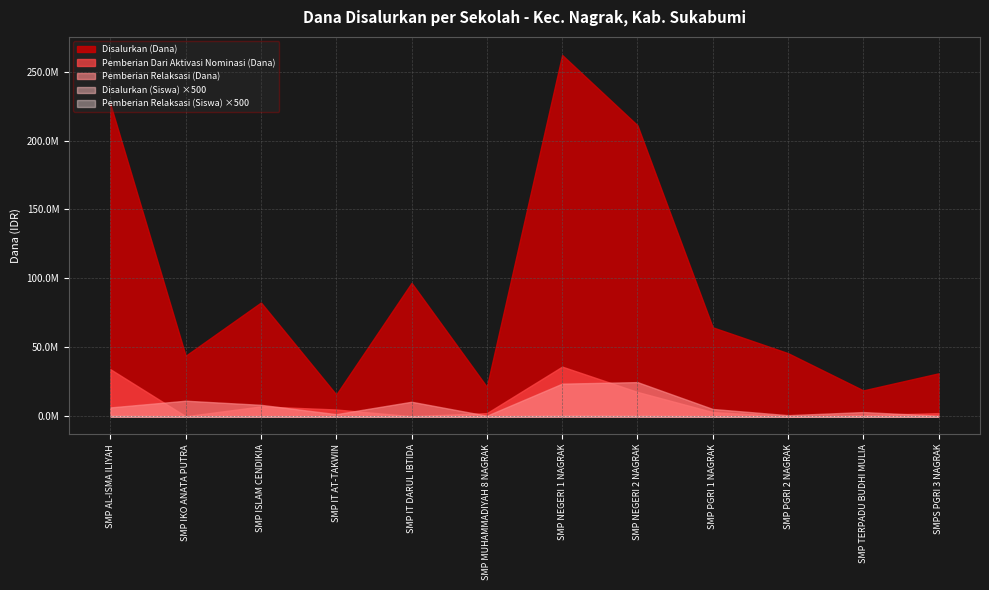

True or false: Pemberian Relaksasi (Siswa) and Disalurkan (Siswa) cross at least once.

False